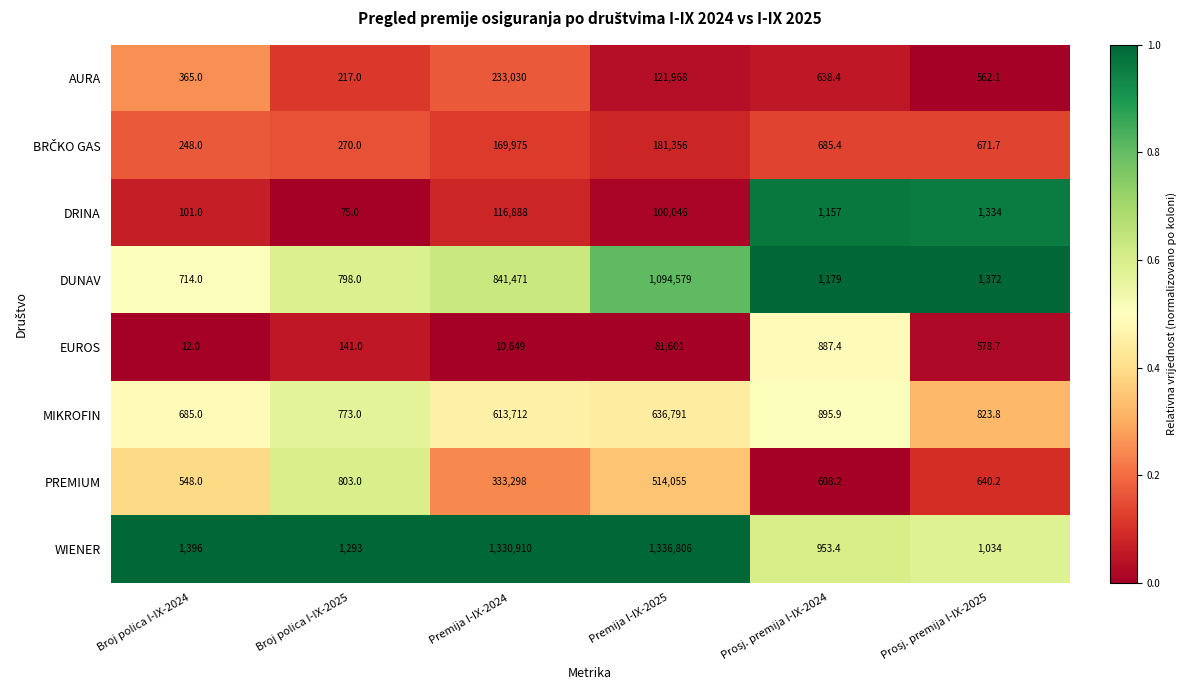

Which series has the largest total across all categories?

WIENER